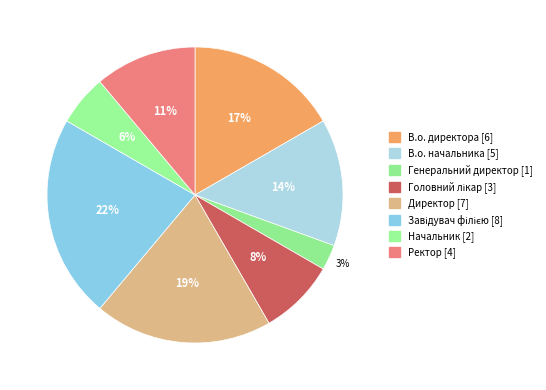

To the nearest percent, what portion does Ректор represent?

11%